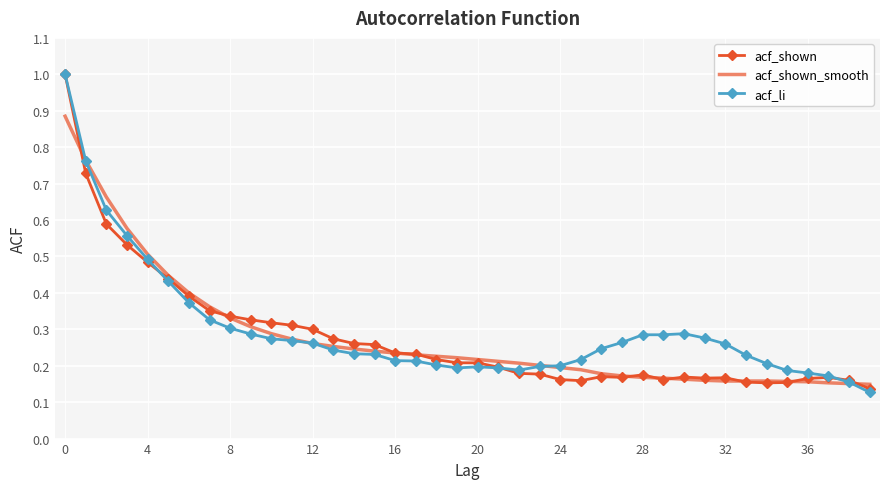

At which category does acf_shown reach its first local valley?

25